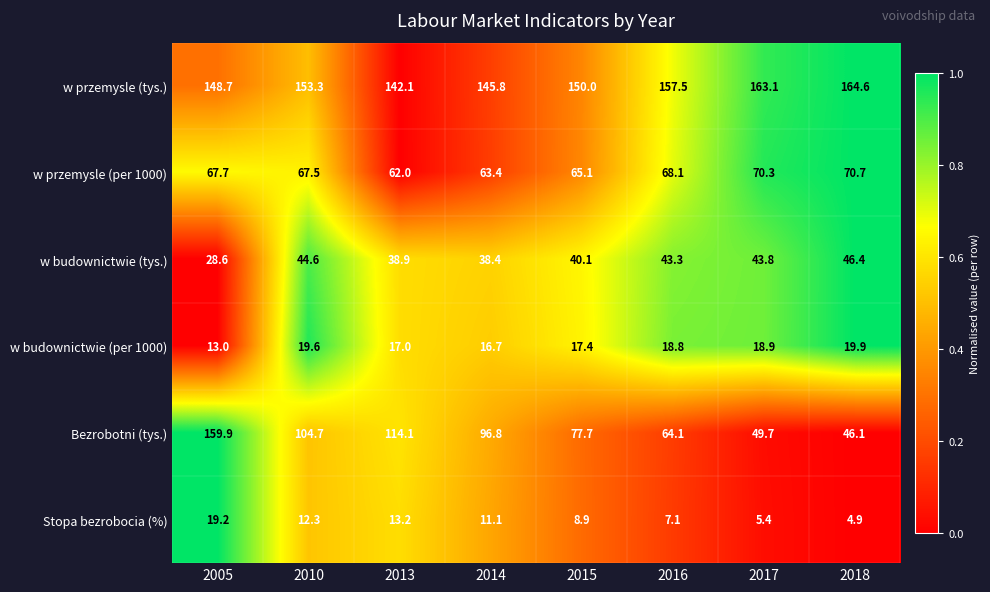

What is the difference between the w budownictwie (per 1000) values at 2005 and 2014?

3.7